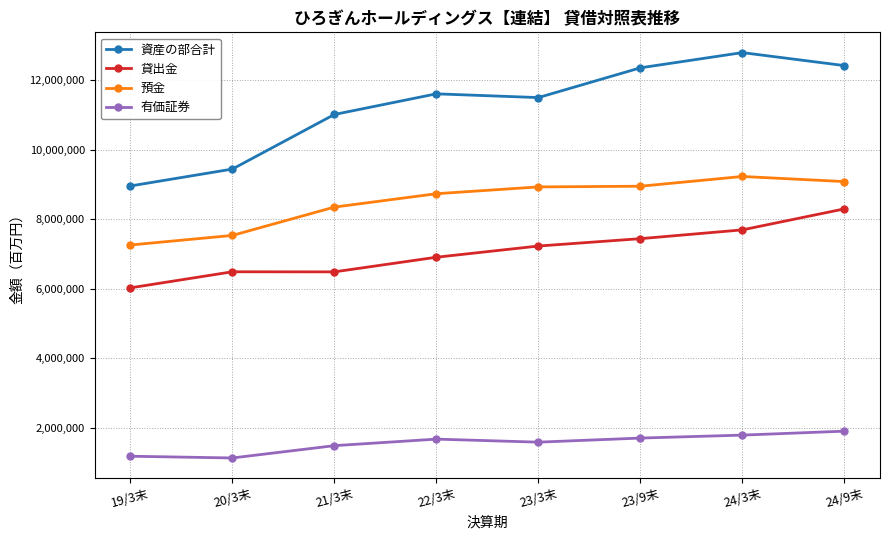

The value of 資産の部合計 at 23/9末 is 12352104. True or false?

True